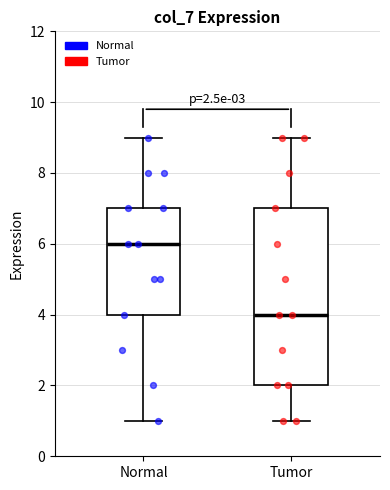

Which box is the tallest, from its lower edge to its upper edge?

Tumor